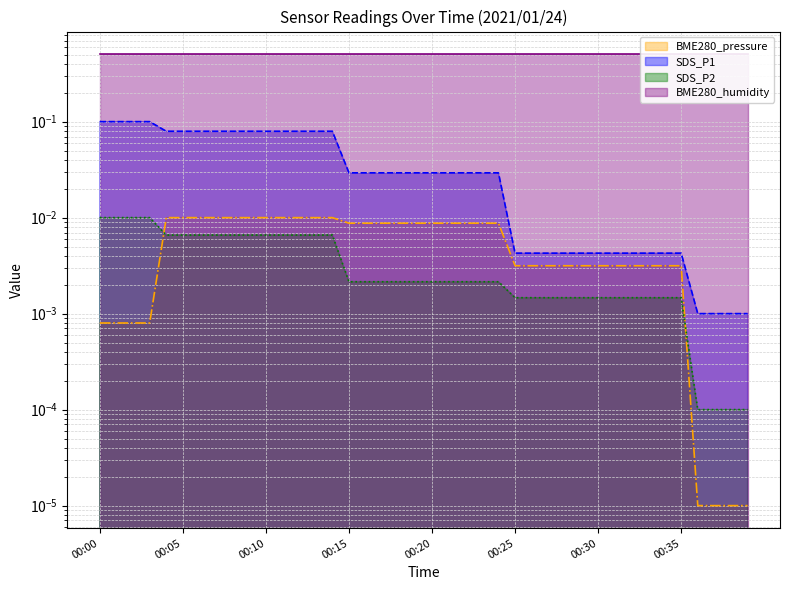

How many times do SDS_P2 and BME280_pressure cross each other?

2